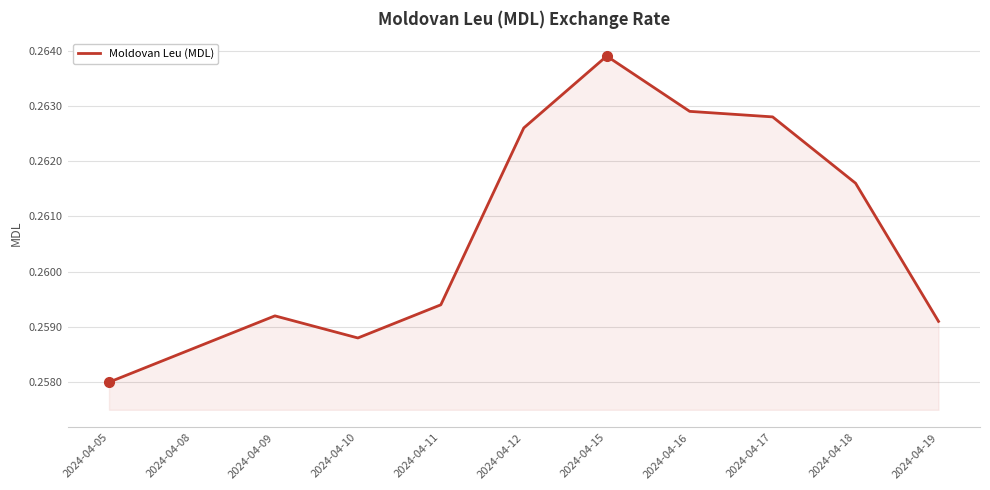

Where is the data nearest to the value 0?

2024-04-05